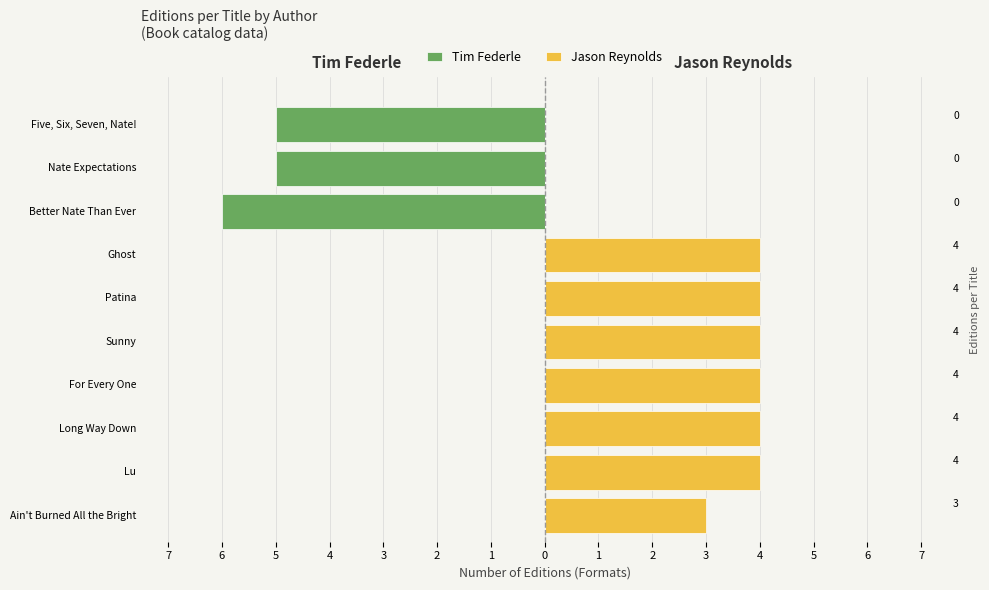

How many bars are there in total?

20